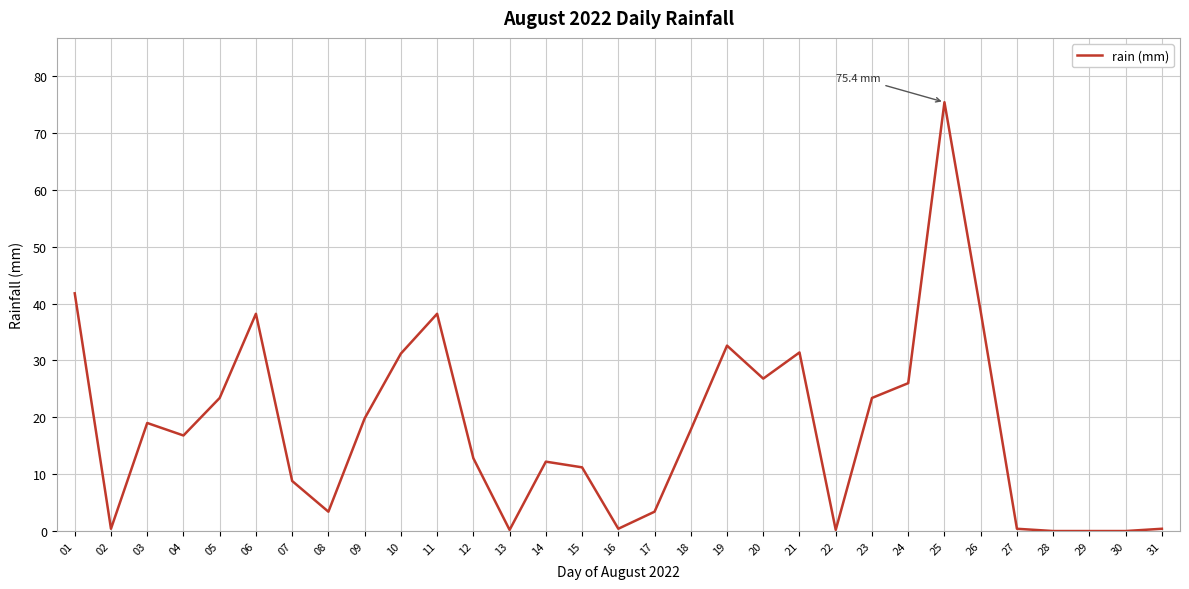

What is the difference between the maximum and minimum values?

75.4